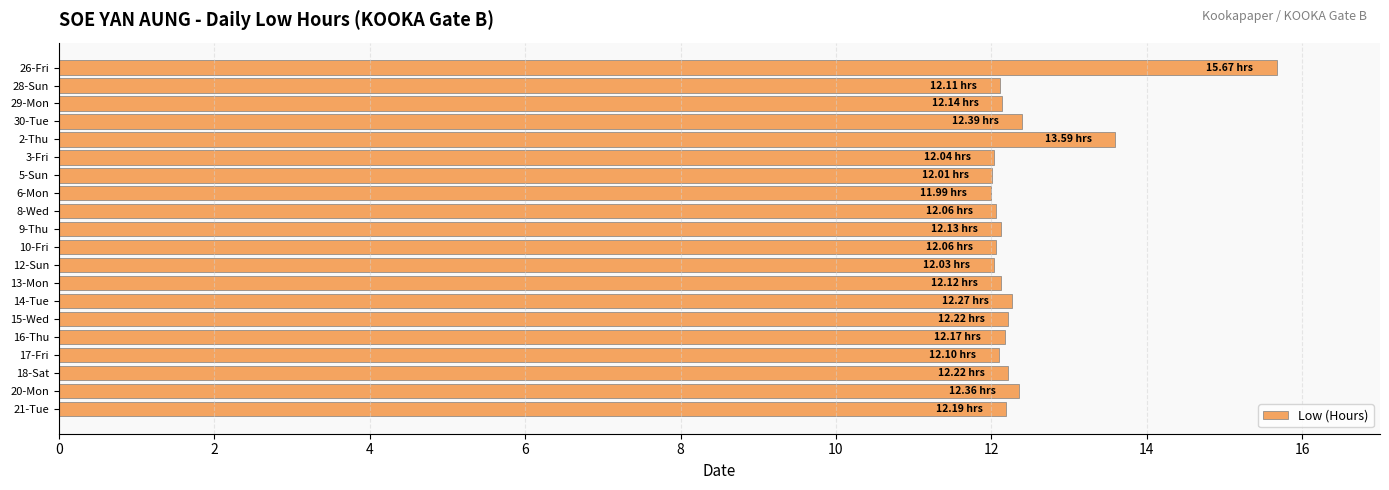

What is the average value?

12.4